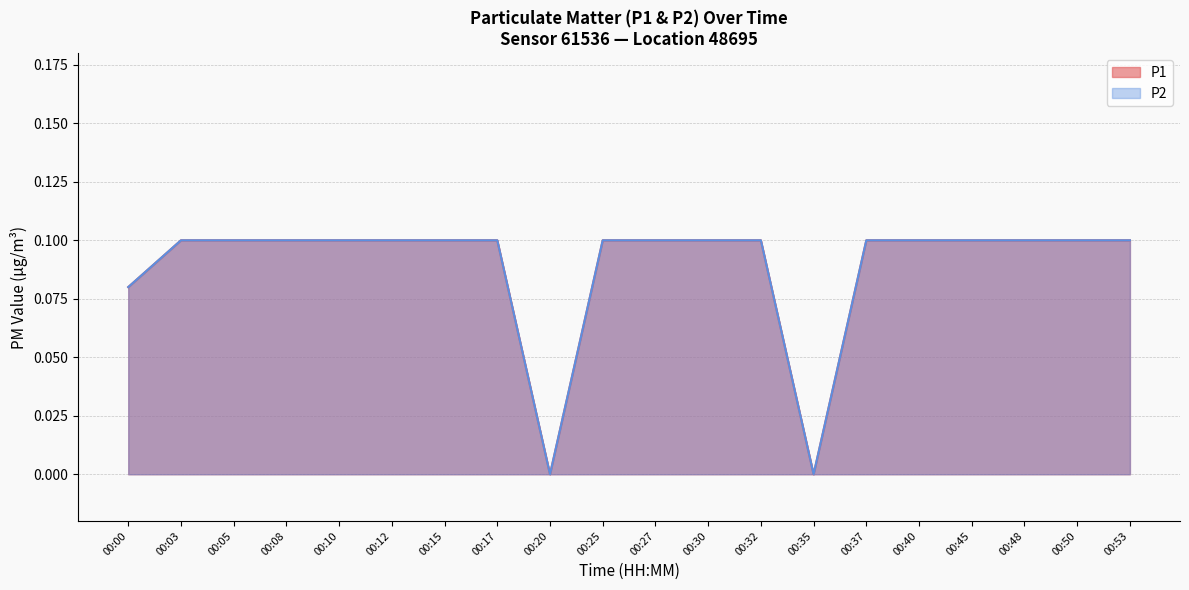

Reading right to left, transcribe all the data shown in this chart.

P1: 0.1	0.1	0.1	0.1	0.1	0.1	0.0	0.1	0.1	0.1	0.1	0.0	0.1	0.1	0.1	0.1	0.1	0.1	0.1	0.1
P2: 0.1	0.1	0.1	0.1	0.1	0.1	0.0	0.1	0.1	0.1	0.1	0.0	0.1	0.1	0.1	0.1	0.1	0.1	0.1	0.1